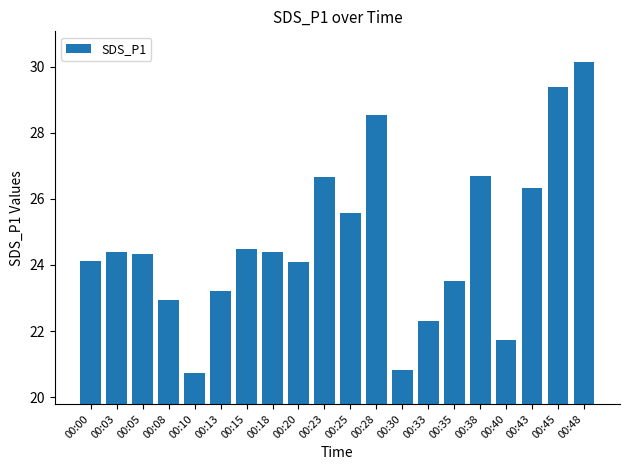

At which category does the chart reach its minimum across all series?

00:10